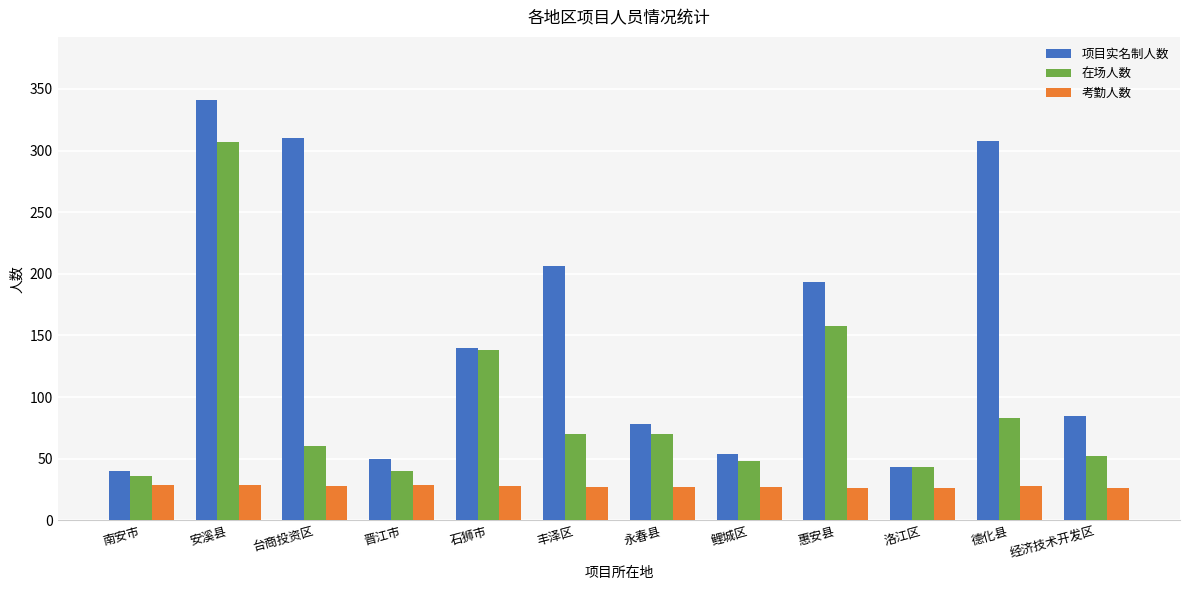

What is the sum of all 考勤人数 values?

330